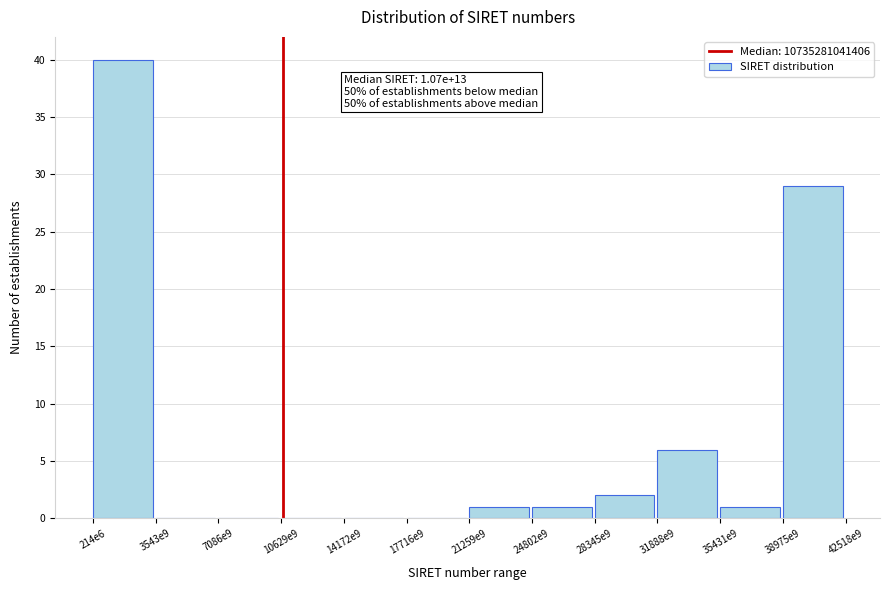

Reading right to left, extract all data points from this chart.

38975e9=29	35431e9=1	31888e9=6	28345e9=2	24802e9=1	21259e9=1	17716e9=0	14172e9=0	10629e9=0	7086e9=0	3543e9=0	214e6=40